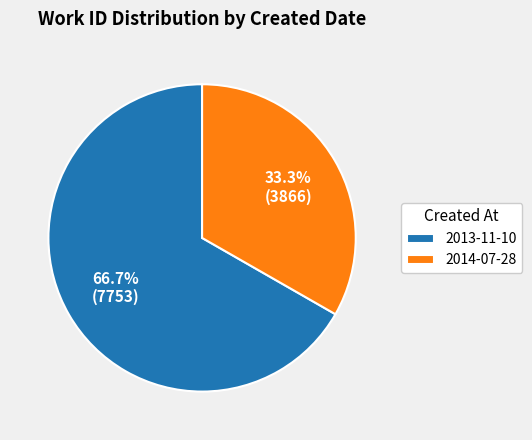

Combined, what portion of the pie is 2013-11-10 and 2014-07-28?

100.0%